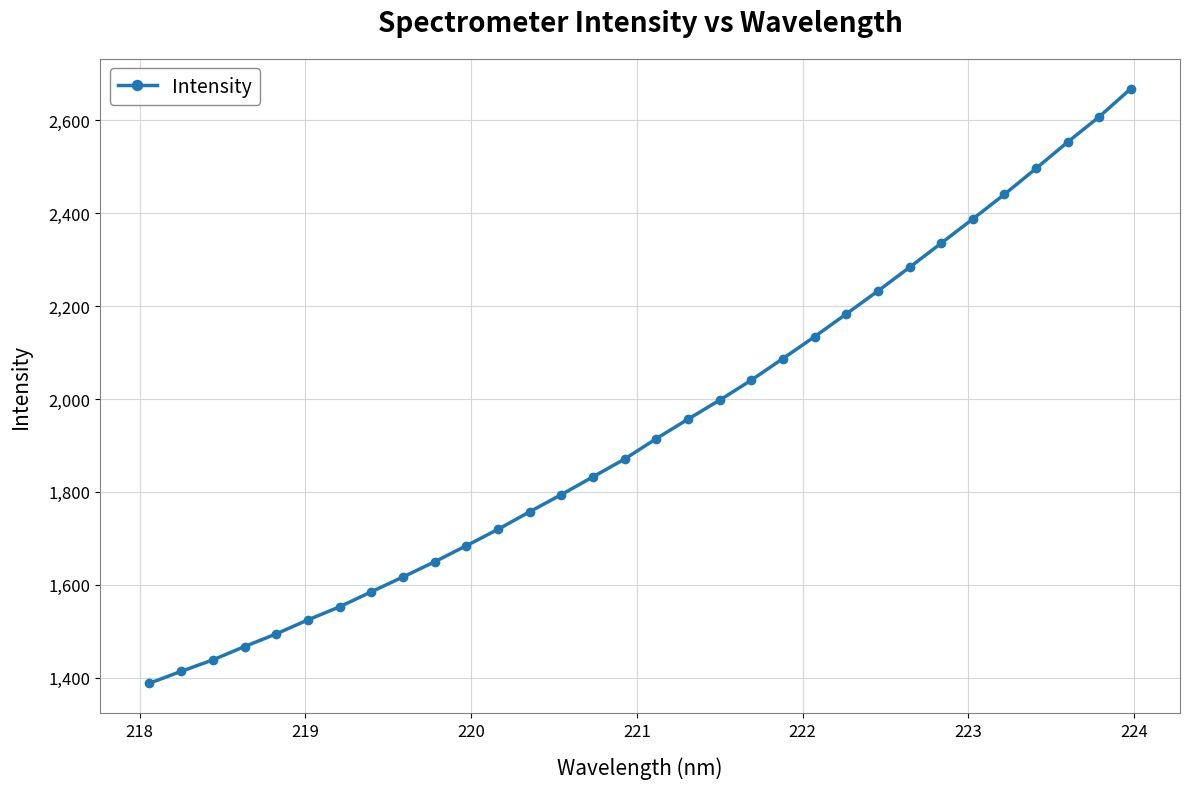

What is the difference between the maximum and minimum values?

1280.5